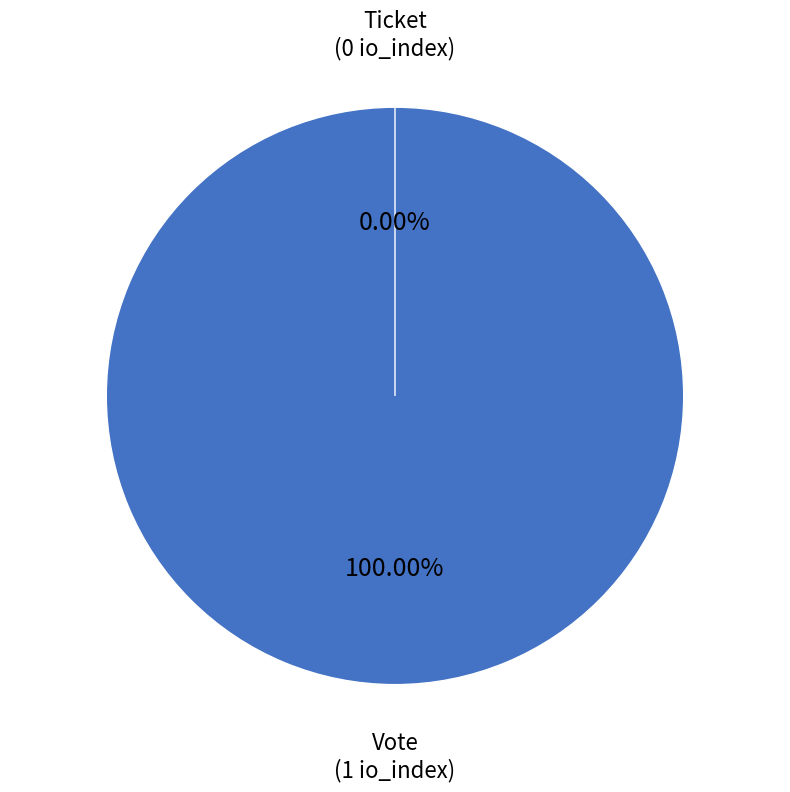

Is it true that Vote is 93% of the pie?

False